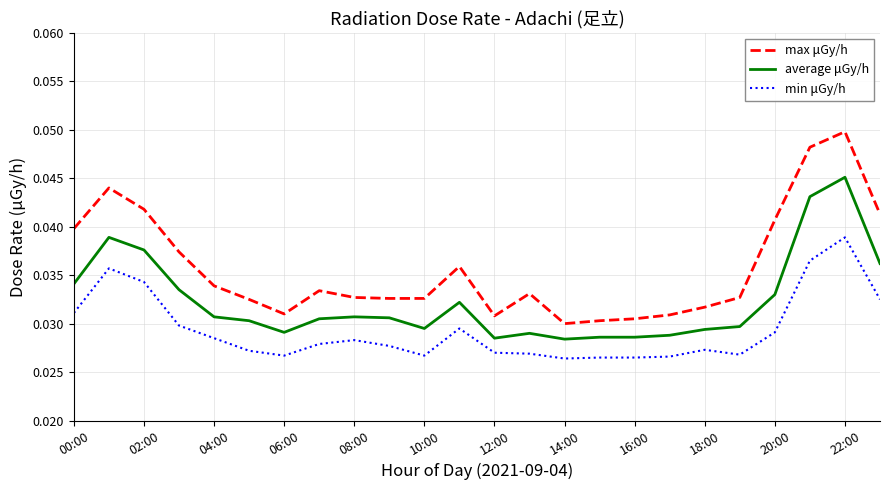

What are all the series names shown in the legend?

max μGy/h, average μGy/h, min μGy/h